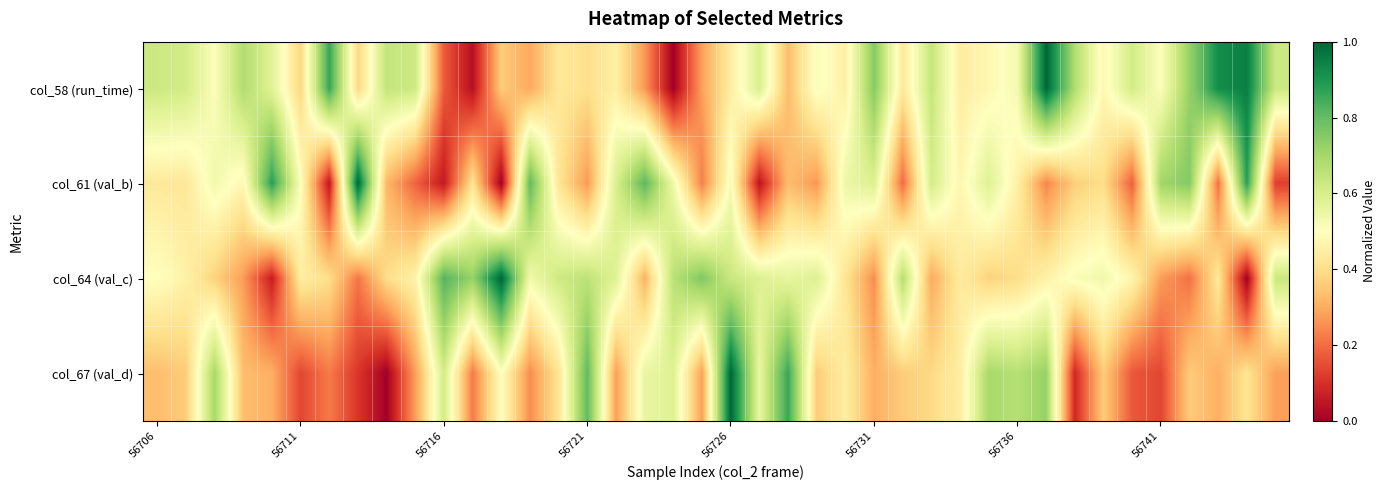

Rank the series by their average value, from highest to lowest.

col_58 (run_time), col_64 (val_c), col_61 (val_b), col_67 (val_d)